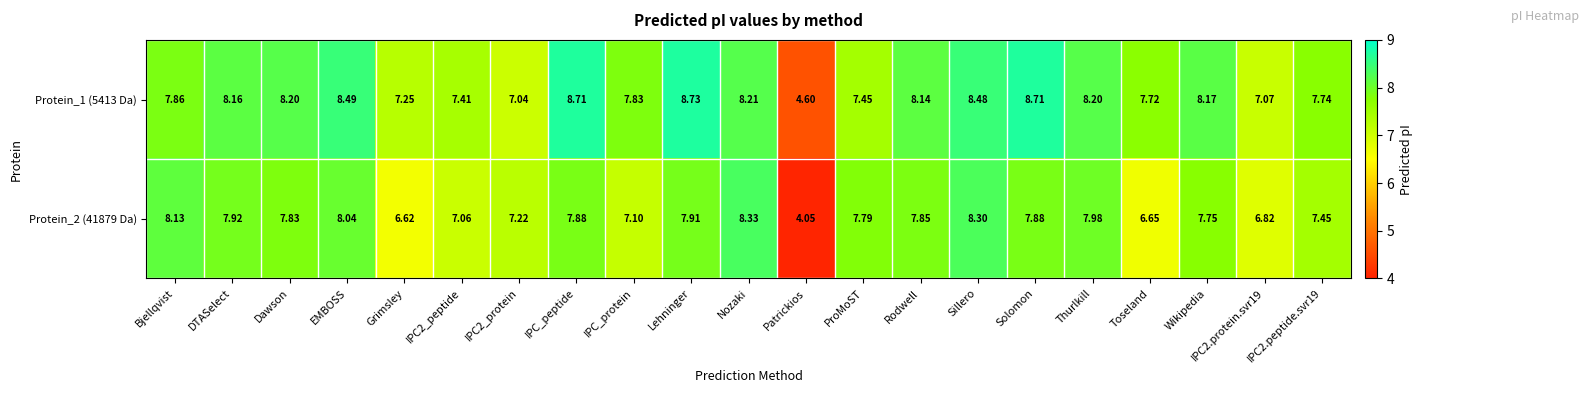

Which series changed the most between IPC_protein and Wikipedia?

Protein_2 (41879 Da)